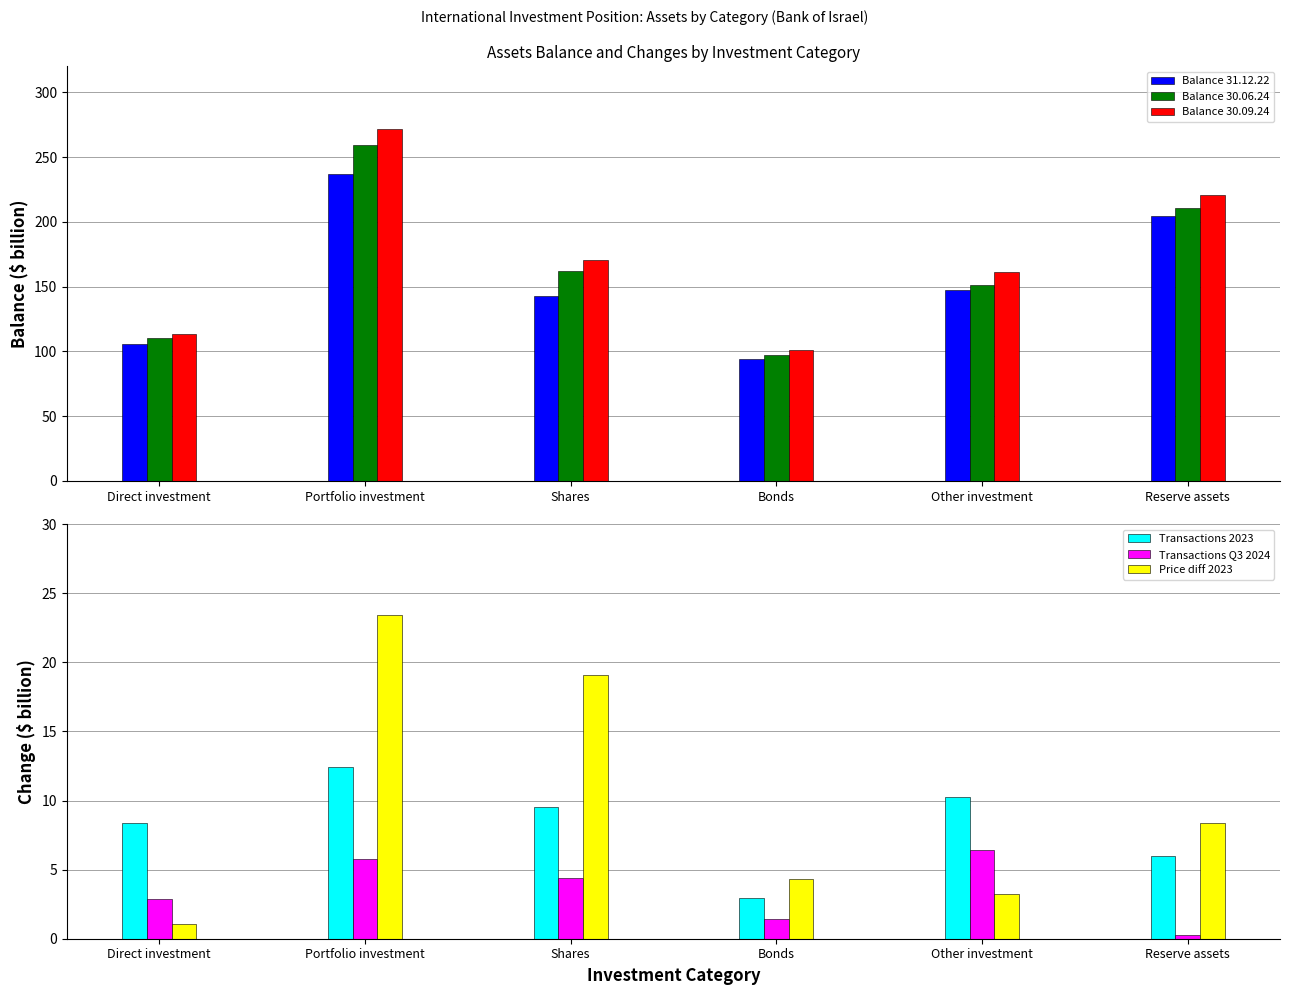

What is the maximum value shown in the chart?

271.7